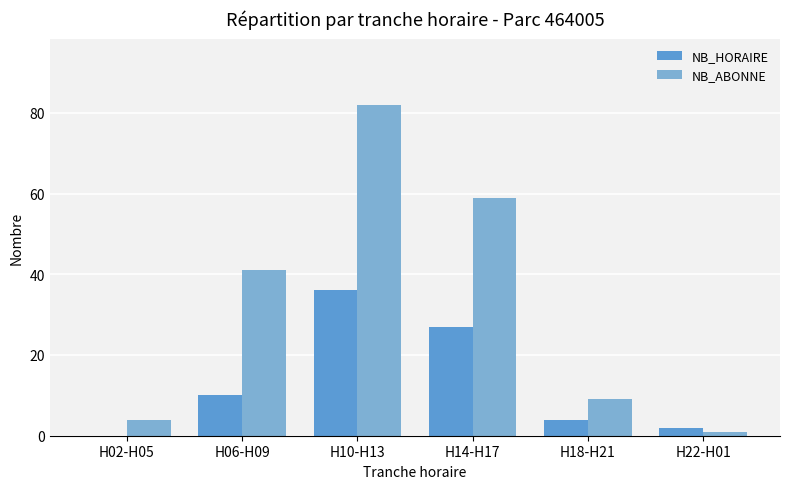

What is the sum of all NB_ABONNE values?

196